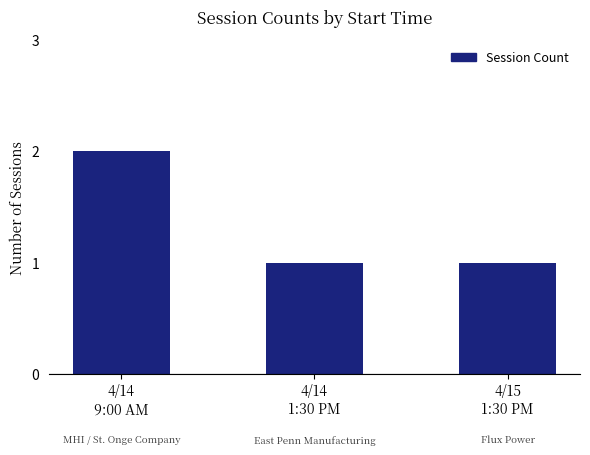

What is the minimum value shown in the chart?

1